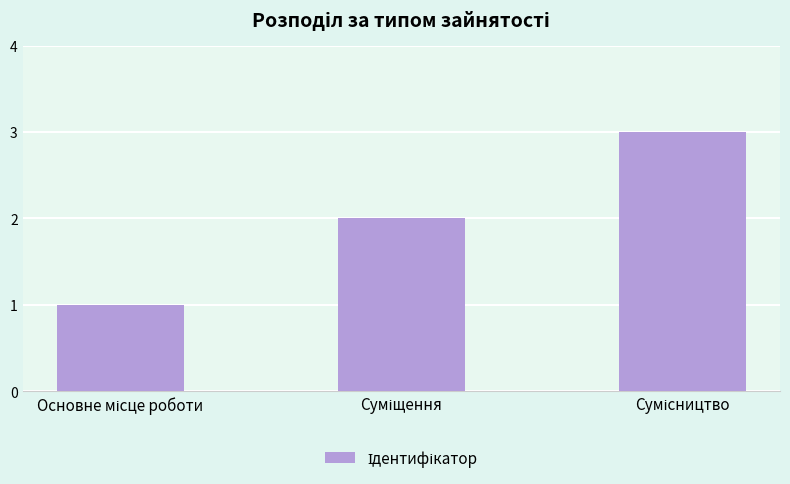

What is the maximum value shown in the chart?

3